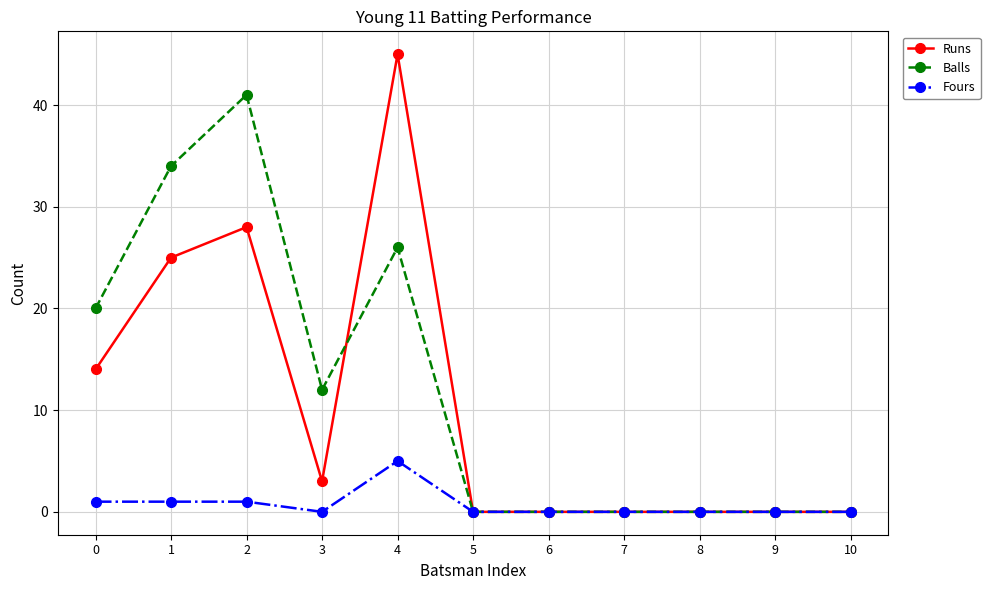

Is this an area chart (filled region under the line)?

No